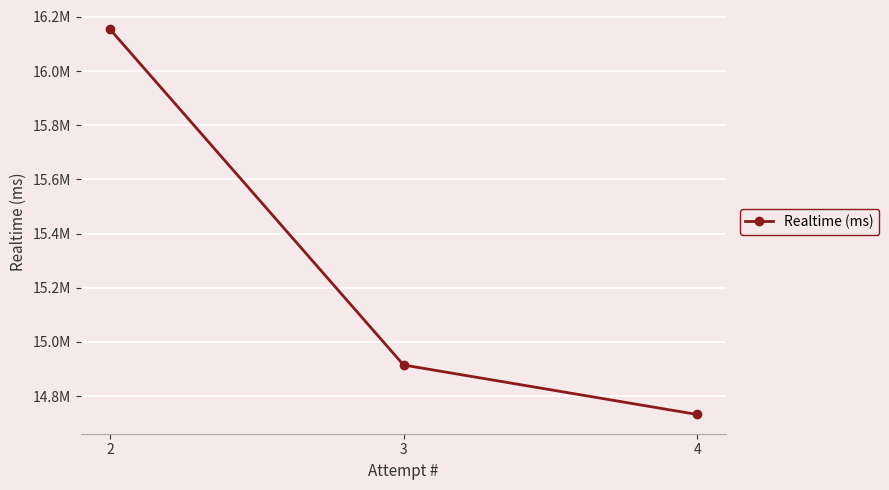

Reading right to left, what are all the values shown in this chart?

2=16154639	3=14915006	4=14732341